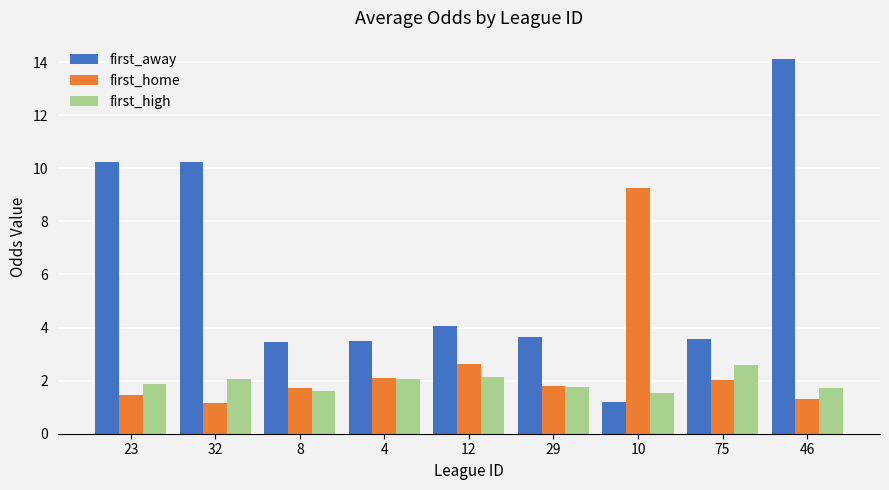

Which series has the widest spread of values?

first_away